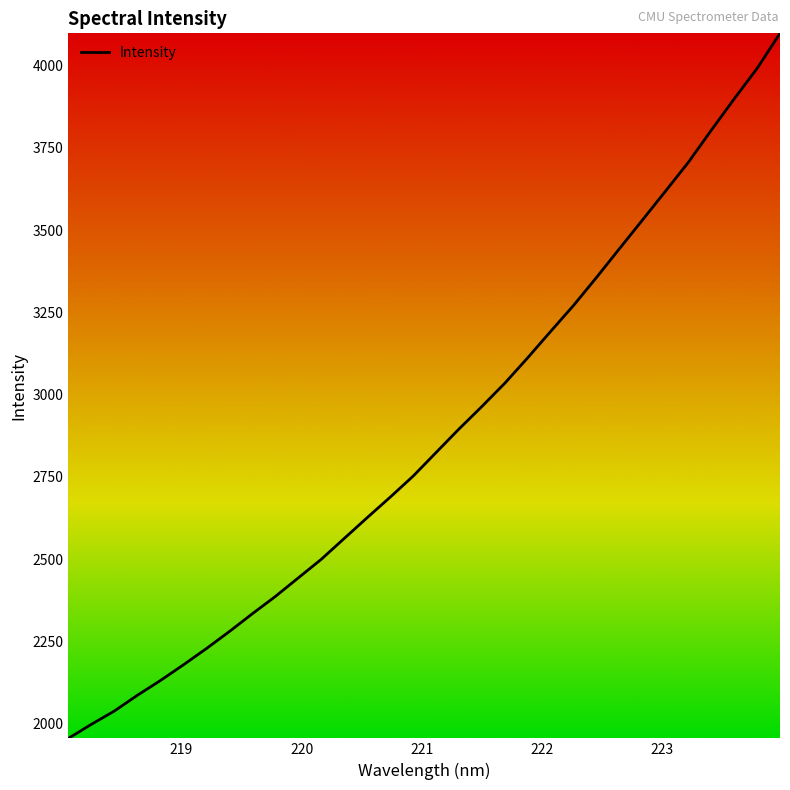

What is the minimum value shown in the chart?

1954.9